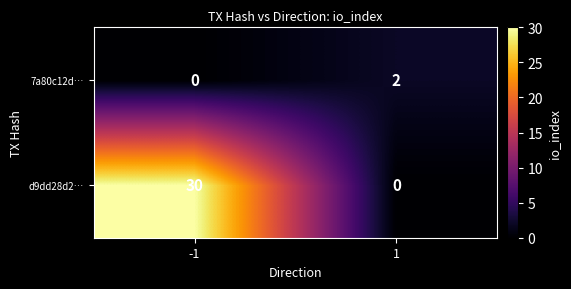

Rank the series by their average value, from lowest to highest.

7a80c12d…, d9dd28d2…